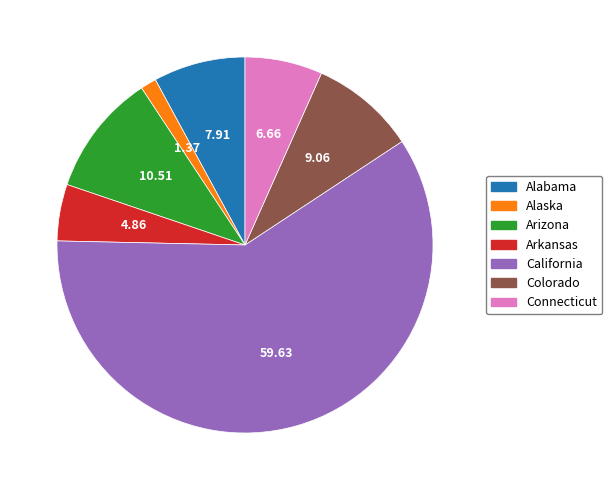

Which has a higher value, Colorado or Arkansas?

Colorado